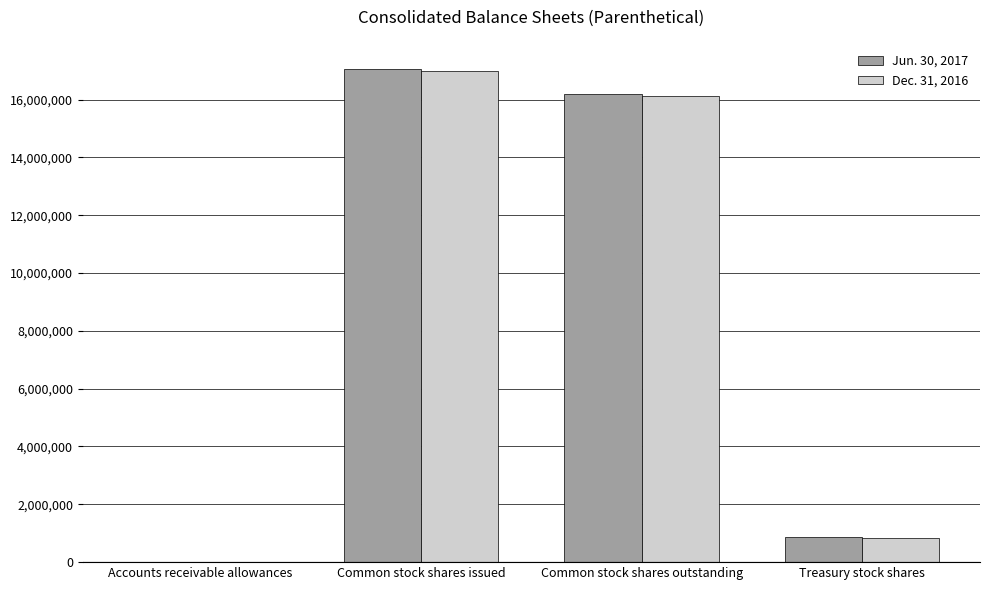

At which label does Jun. 30, 2017 reach its peak?

Common stock shares issued